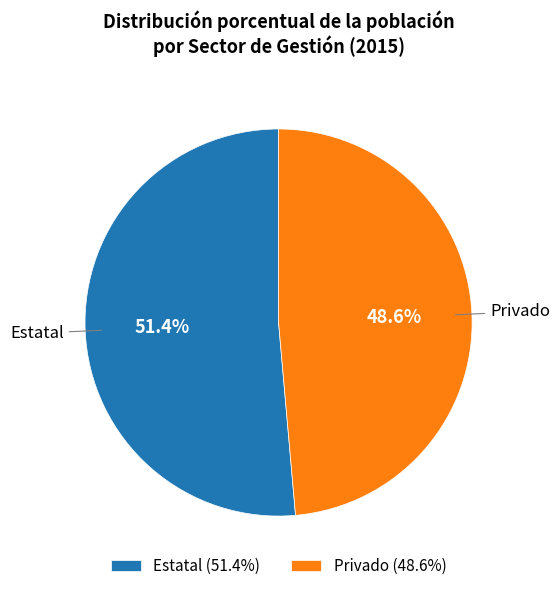

What is the majority slice?

Estatal